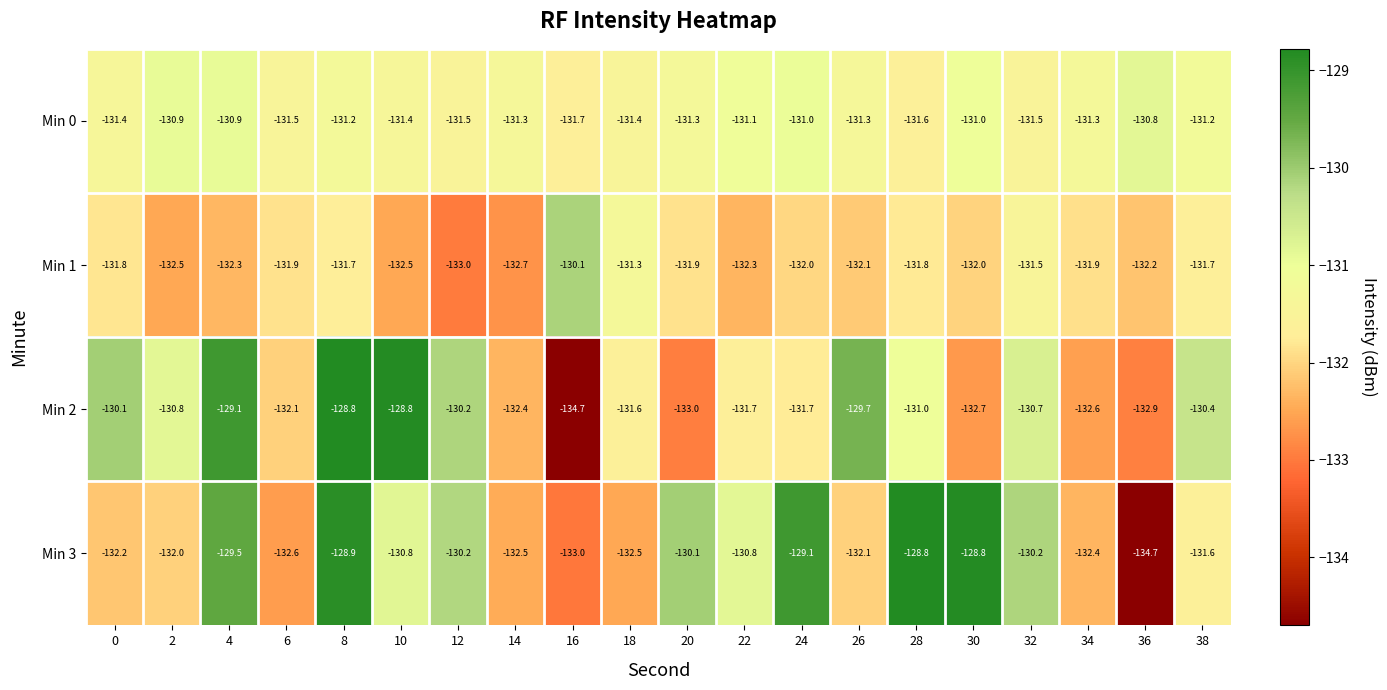

At which label does Min 3 first exceed -130?

4